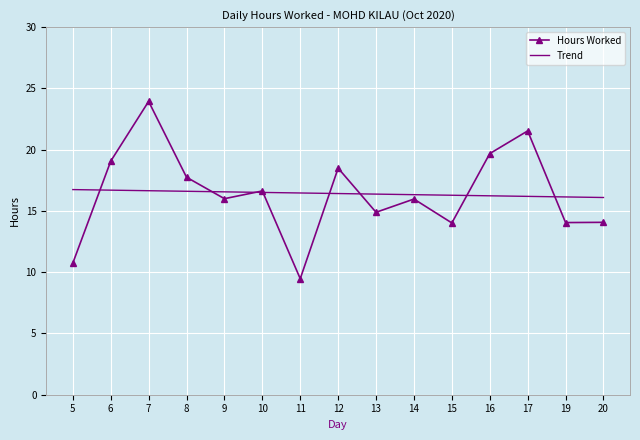

What is the total value across all series at 15?

30.3